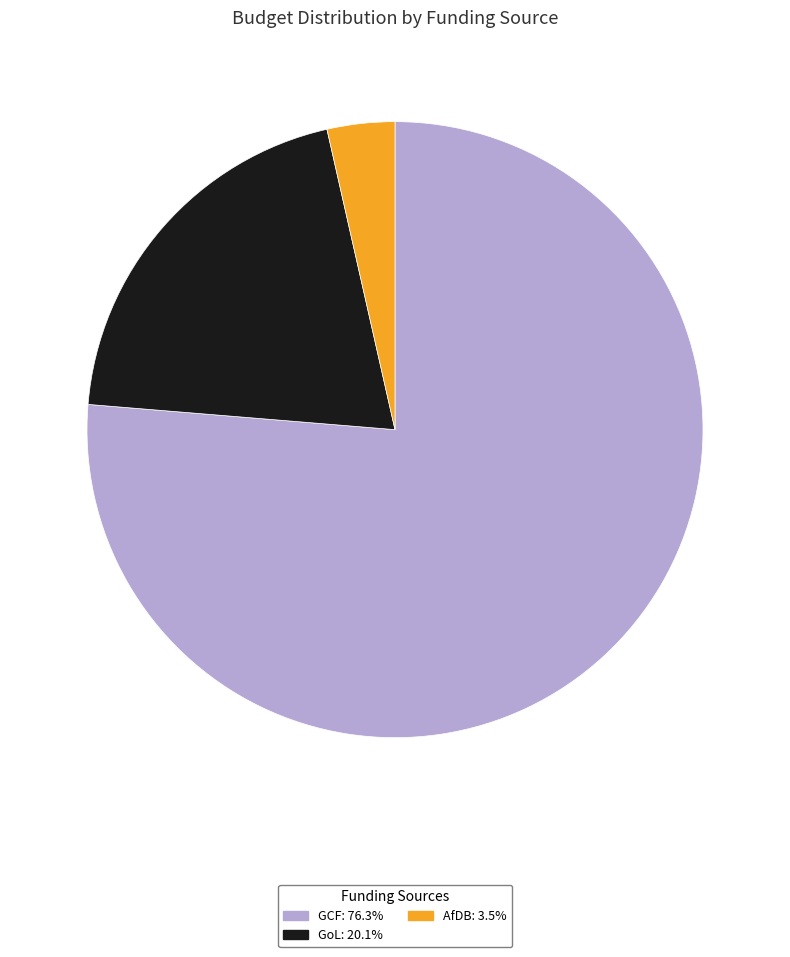

Does any single category account for the majority?

Yes